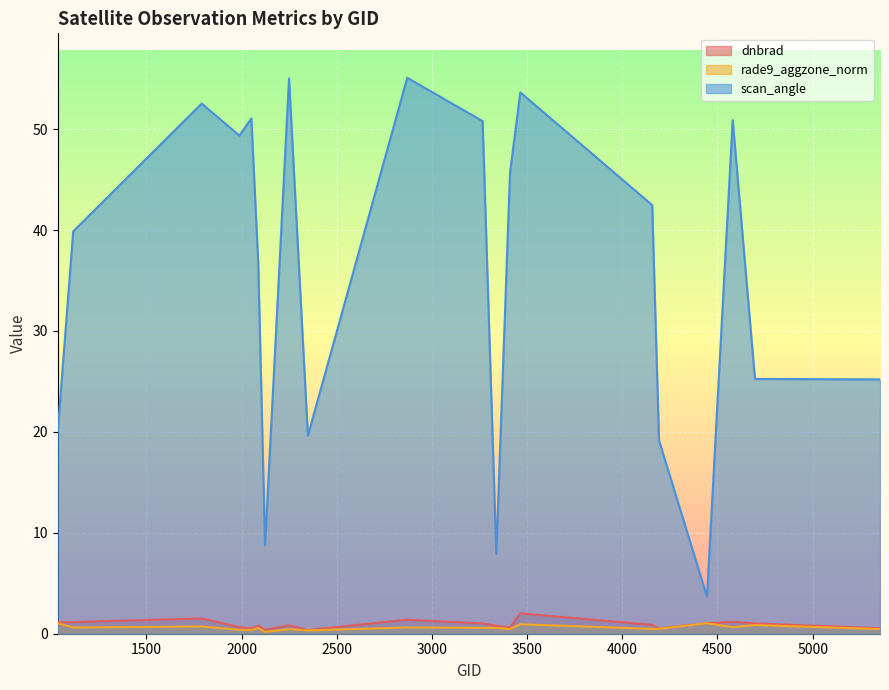

What is the value of the rade9_aggzone_norm point at the 11th from the left?

0.6